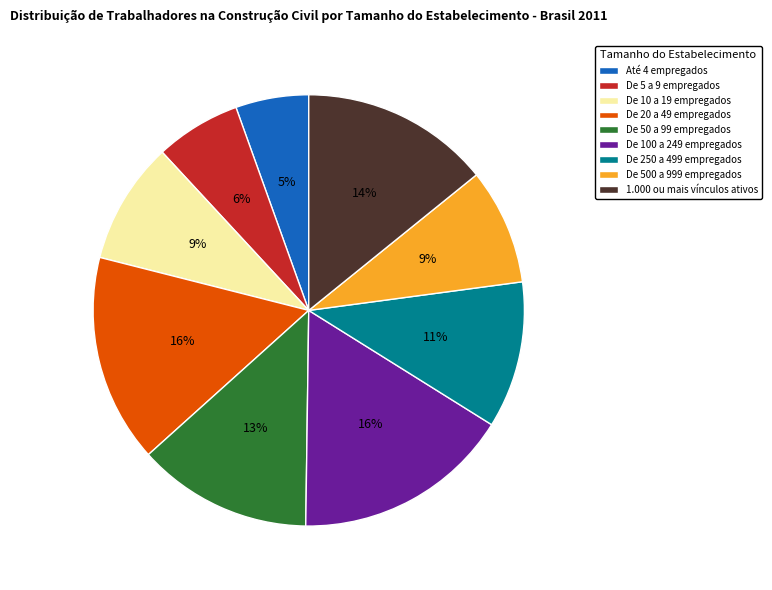

Does De 250 a 499 empregados account for over 50% of the chart?

No